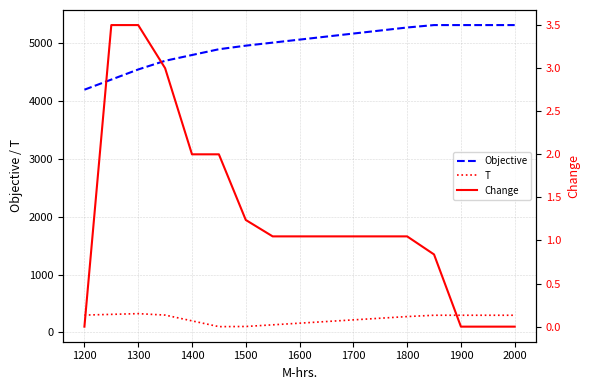

Where is Objective nearest to the value 4759?

1400